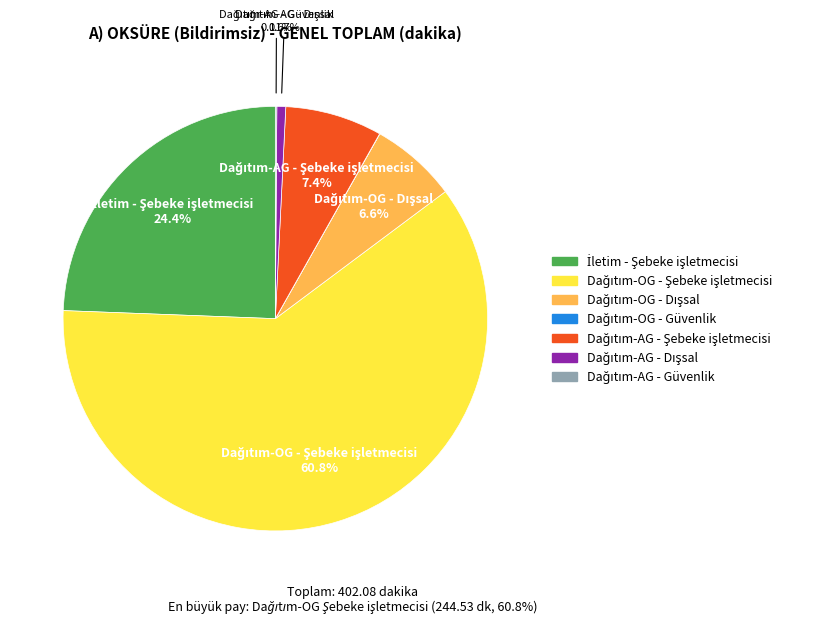

Is there any slice that represents more than half of the pie?

Yes